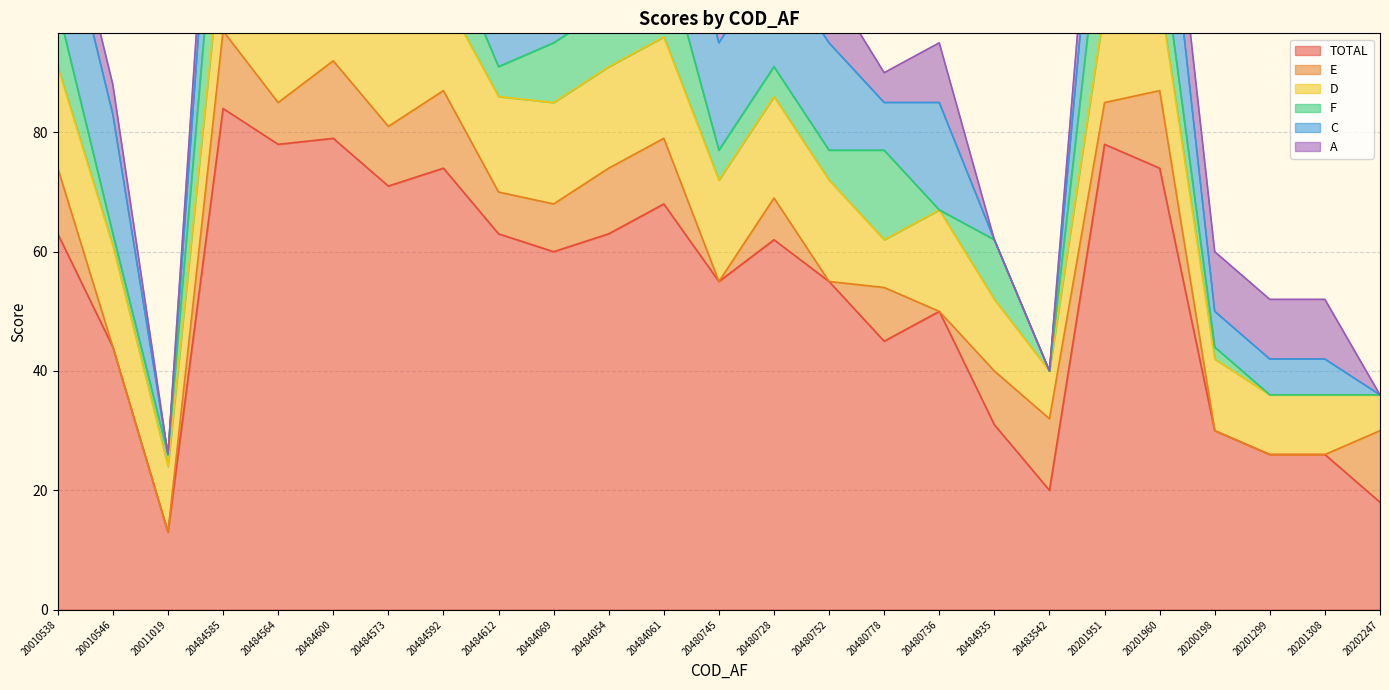

The E series shows 0 at 20480745. True or false?

True